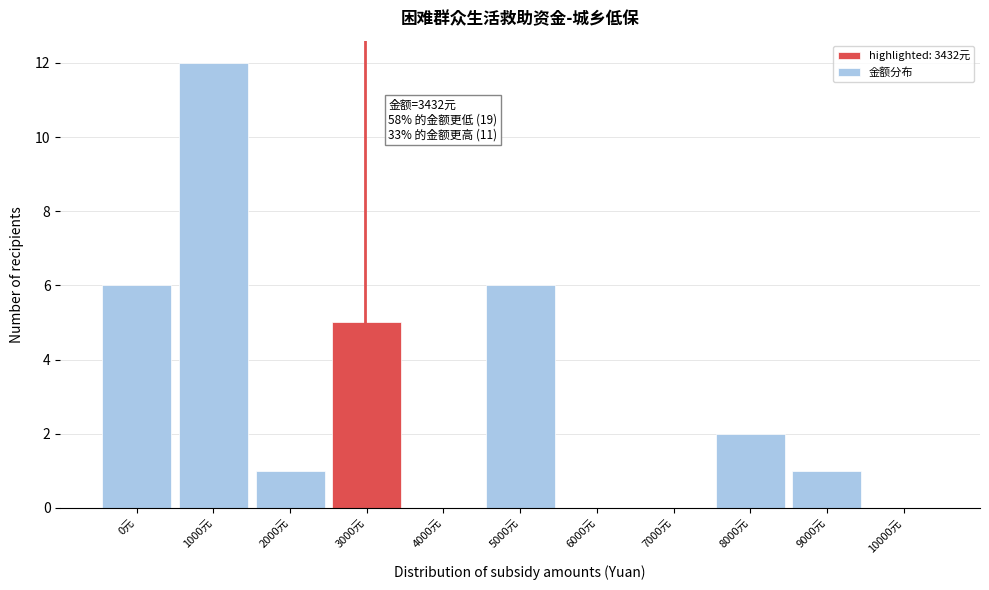

Reading right to left, what are all the values shown in this chart?

10000元=0	9000元=1	8000元=2	7000元=0	6000元=0	5000元=6	4000元=0	3000元=5	2000元=1	1000元=12	0元=6